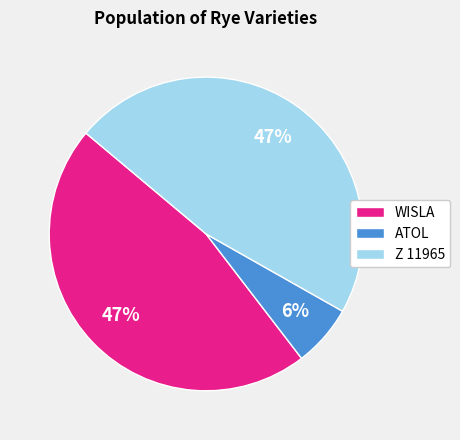

To the nearest percent, what is the average slice percentage?

33%